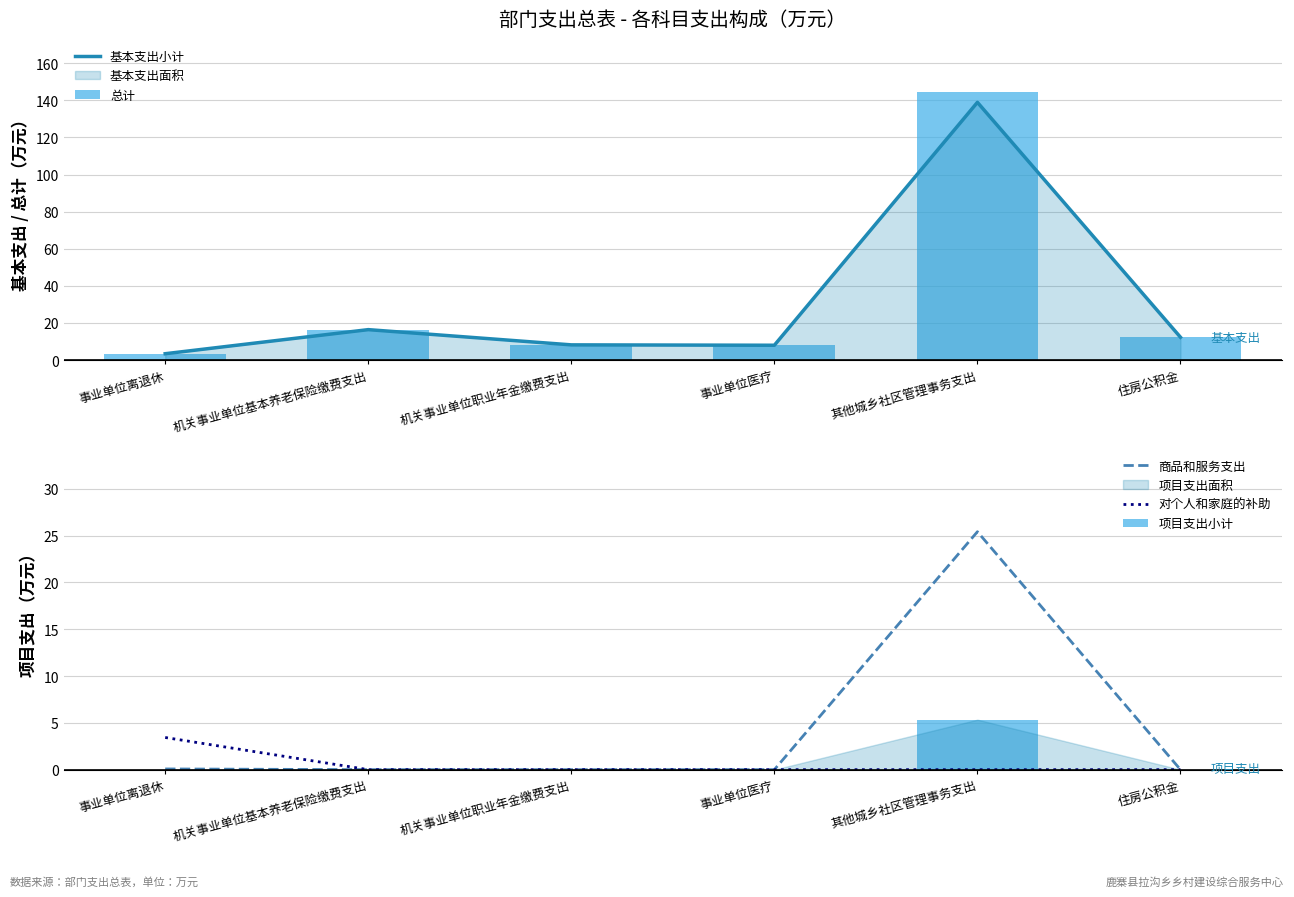

What is the sum of the 基本支出小计 values at 机关事业单位基本养老保险缴费支出 and 其他城乡社区管理事务支出?

155.4